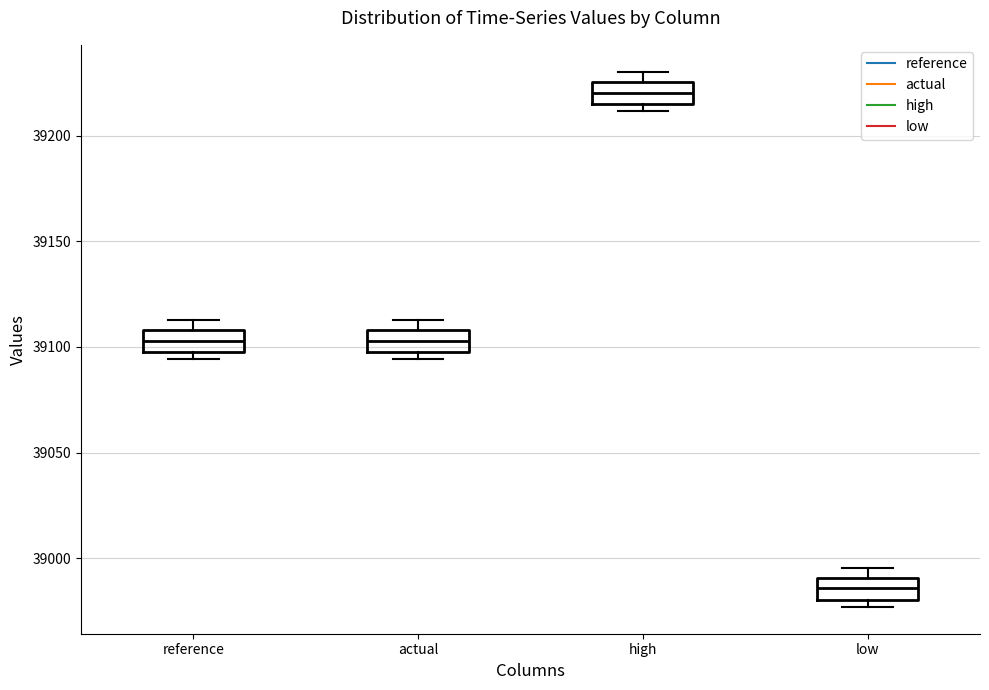

Where is the lower edge of the box for reference on the y-axis? The values are not printed on the chart, so give them approximately, as read against the axis.

39100